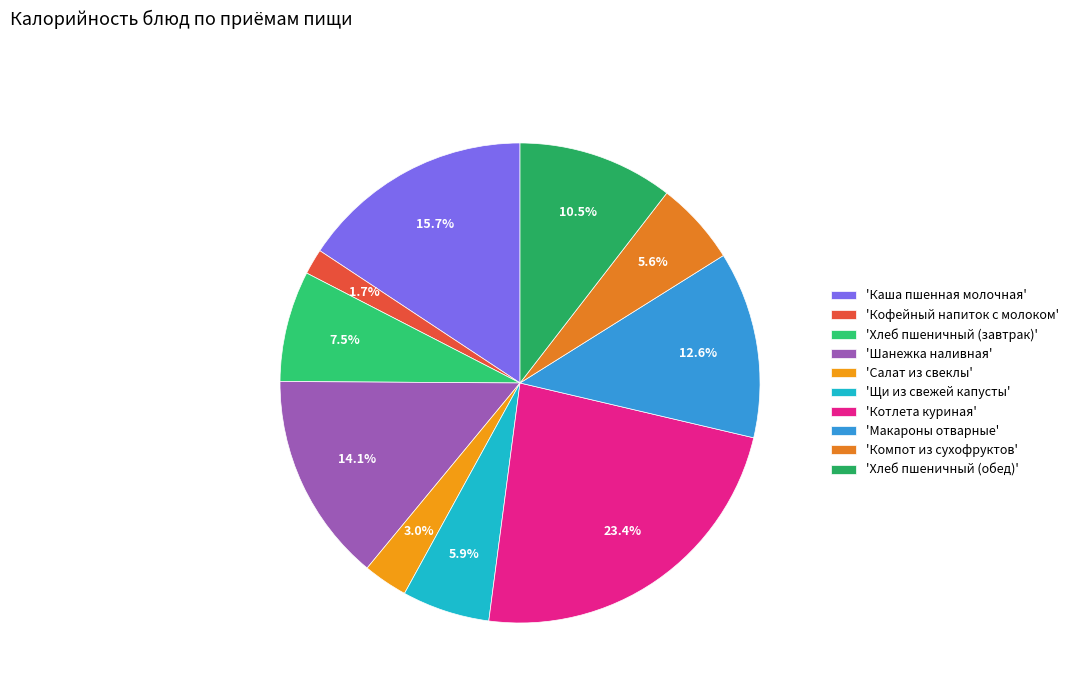

Count the number of slices in the pie.

10